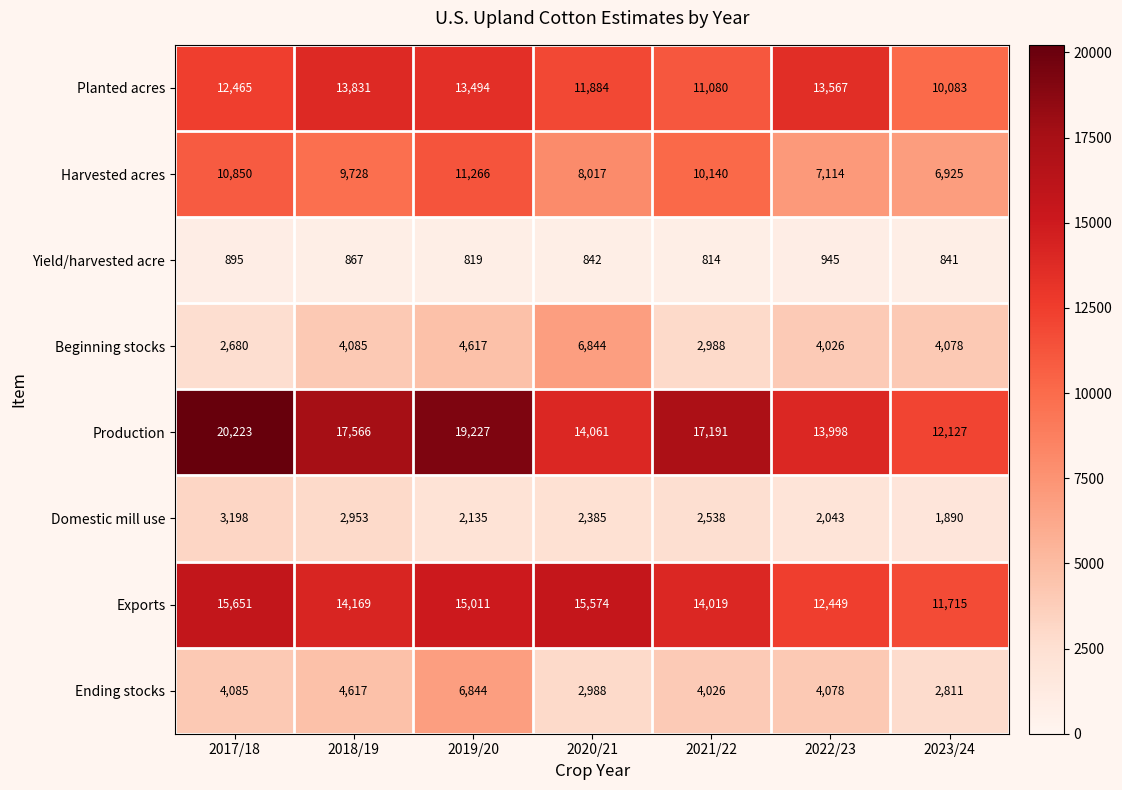

What is the maximum value shown in the chart?

20223